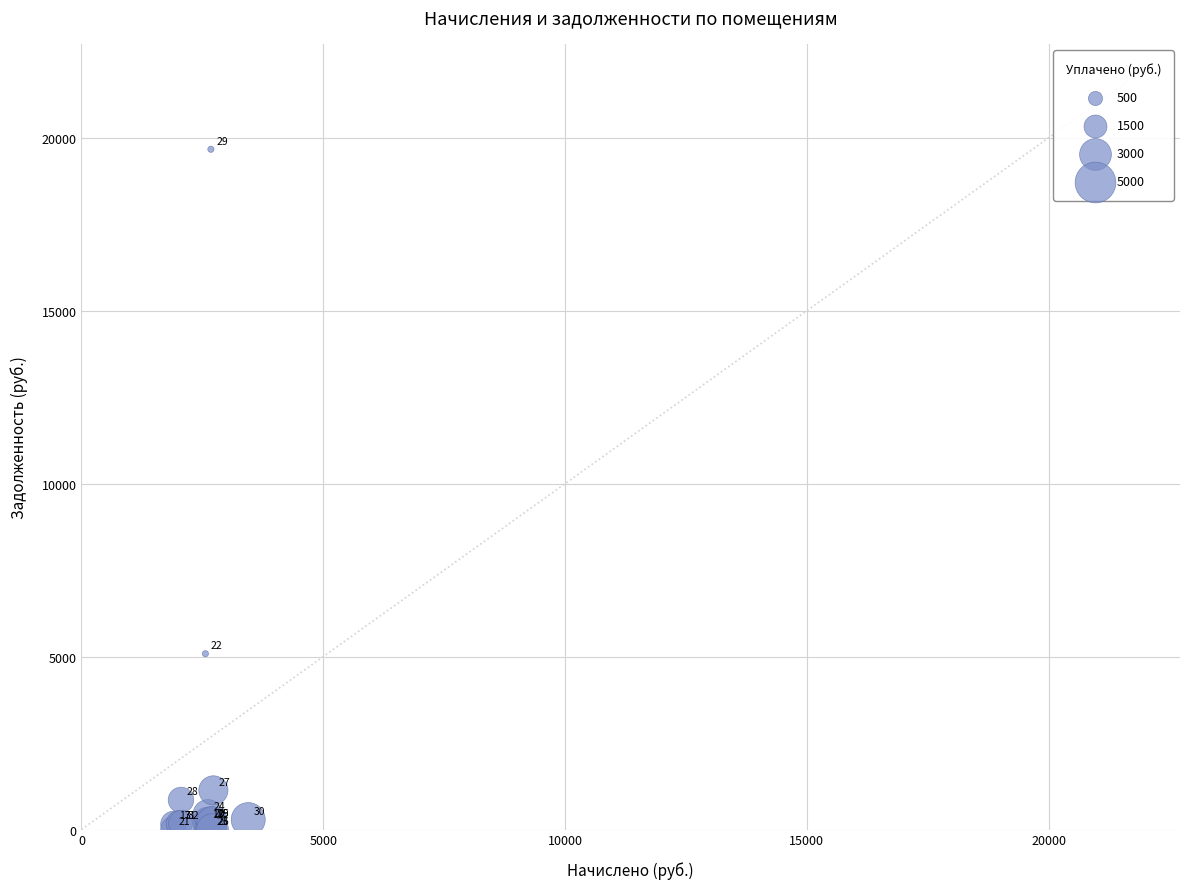

What Y value in the scatter plot is closest to 9834?

5083.6